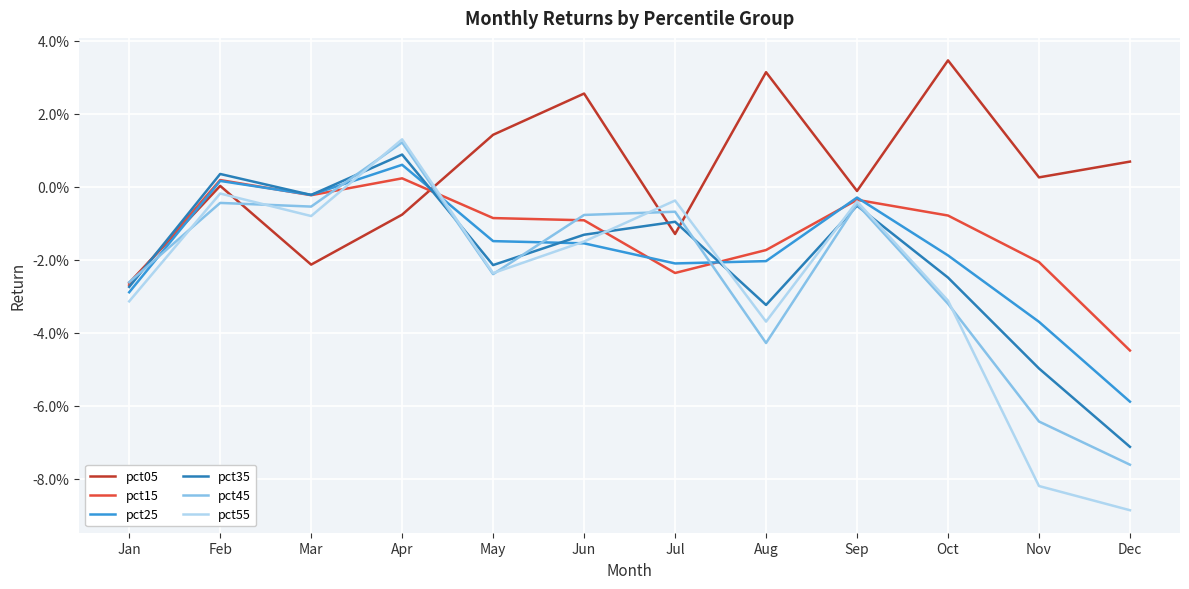

Which category has the lowest value across all series?

Dec